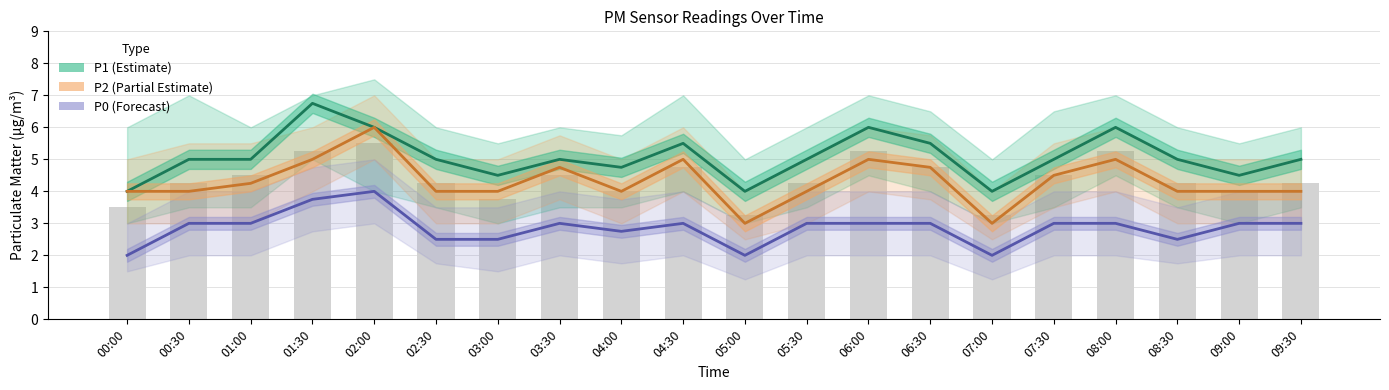

Which category has the lowest value across all series?

00:00